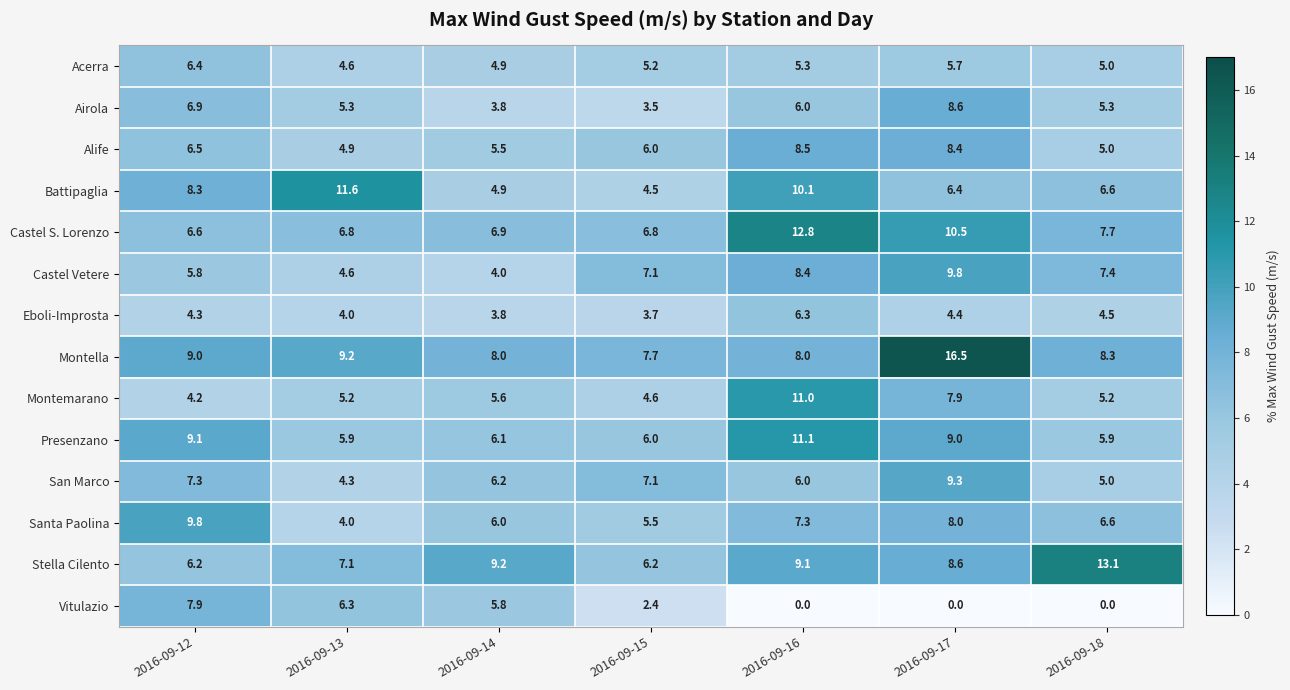

What is the highest value of the San Marco series?

9.3